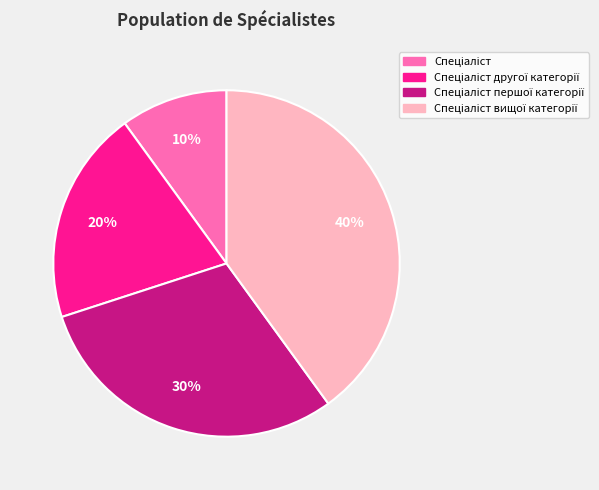

To the nearest percent, what is the average slice percentage?

25%